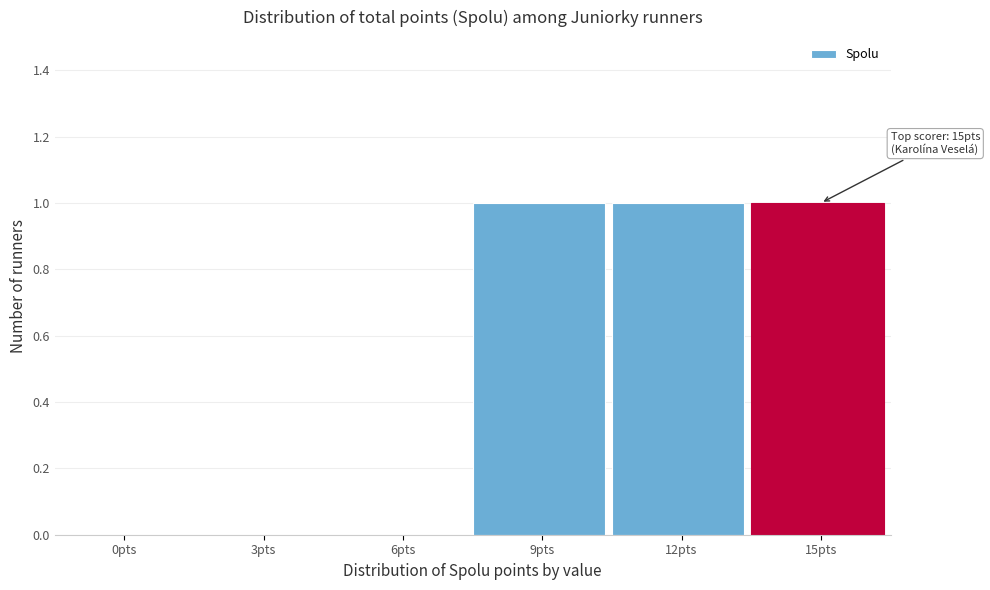

Reading right to left, list all the values displayed in this chart.

15pts=1	12pts=1	9pts=1	6pts=0	3pts=0	0pts=0